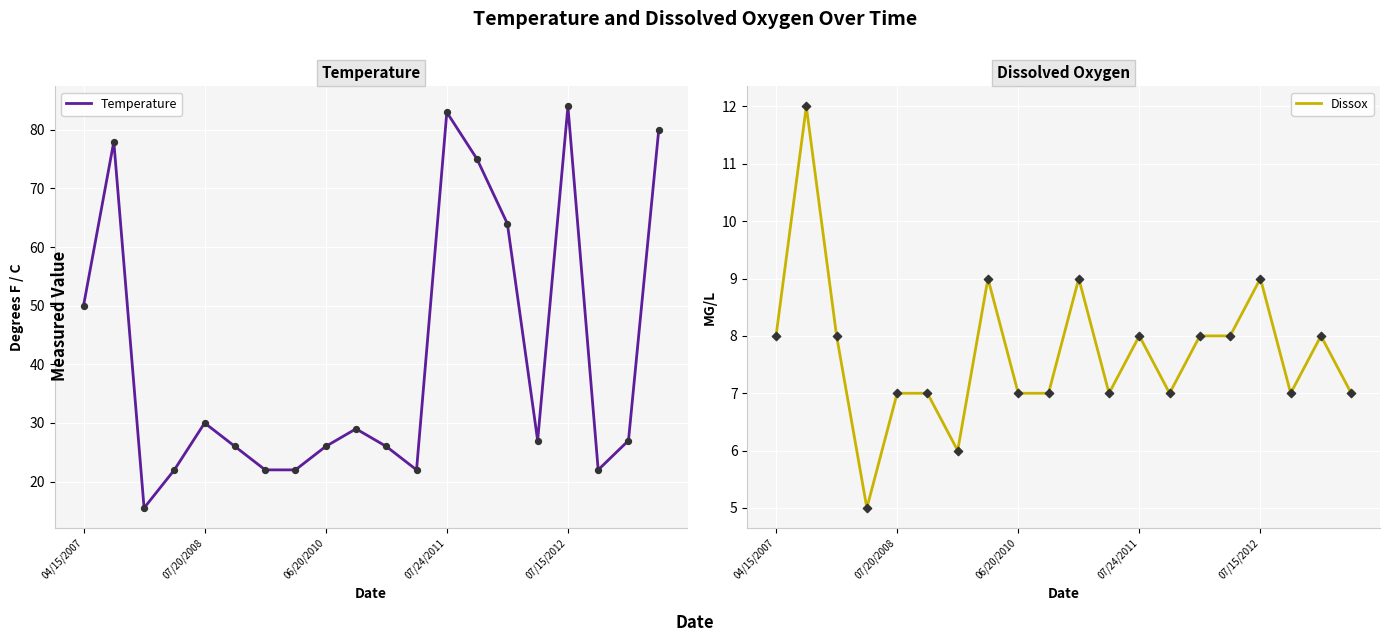

Which series has the largest total across all categories?

Temperature